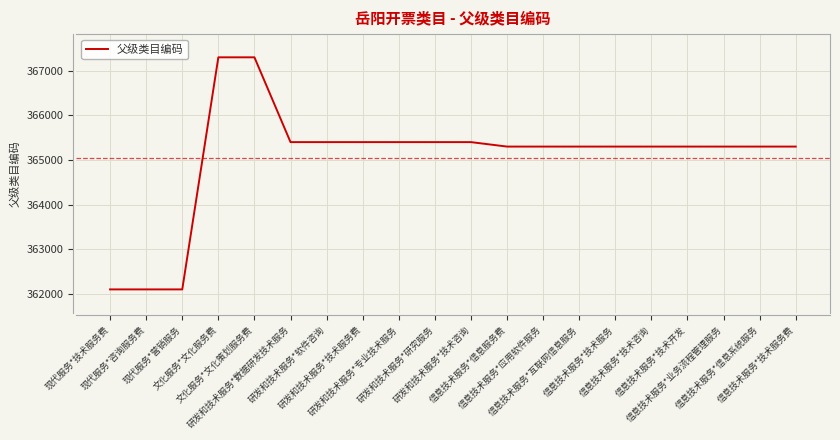

What is the ratio of the value at 信息技术服务*信息系统服务 to the value at 研发和技术服务*技术服务费?

1.0